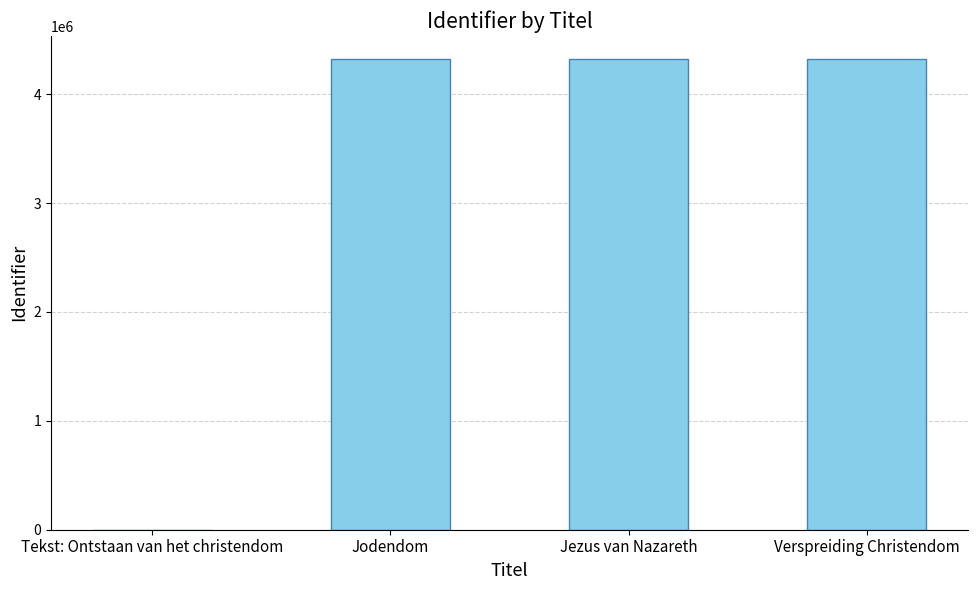

What is the sum of the values at Tekst: Ontstaan van het christendom and Jezus van Nazareth?

4319526